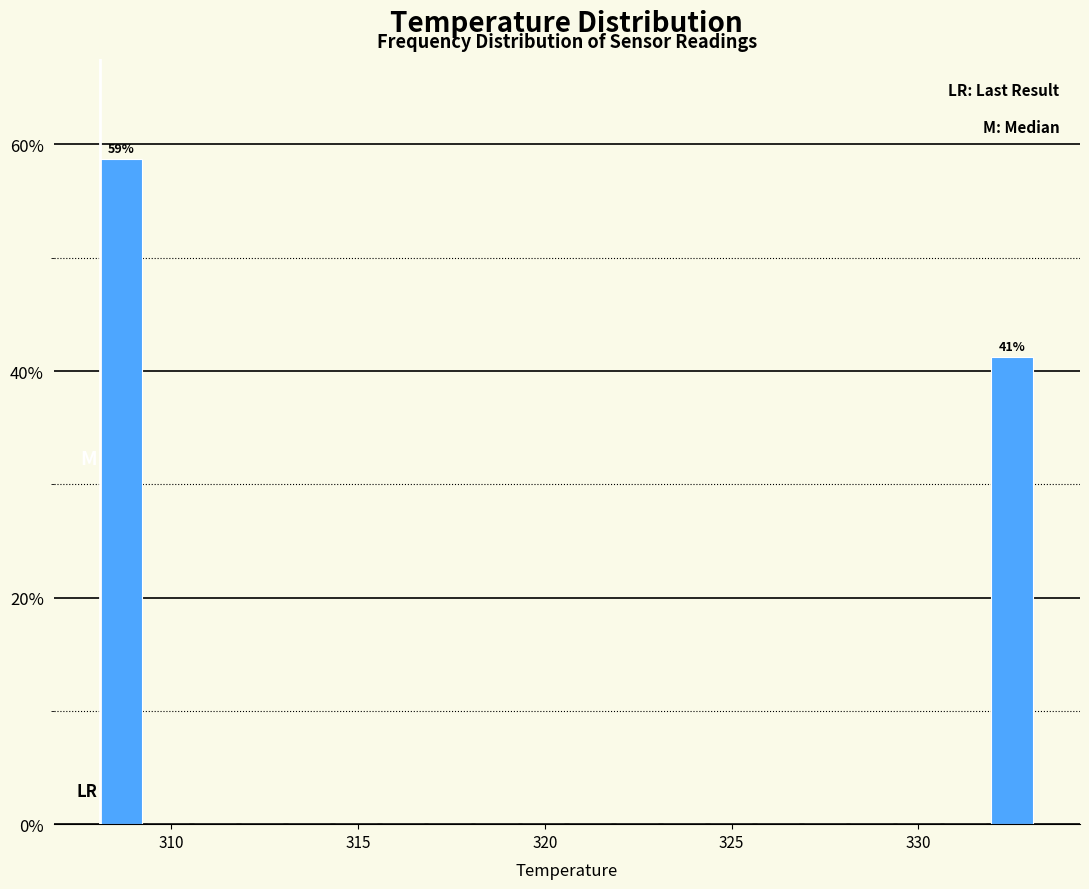

Around what value on the x-axis is the tallest bar? Give the approximate position of its centre, as read against the axis.

308.5